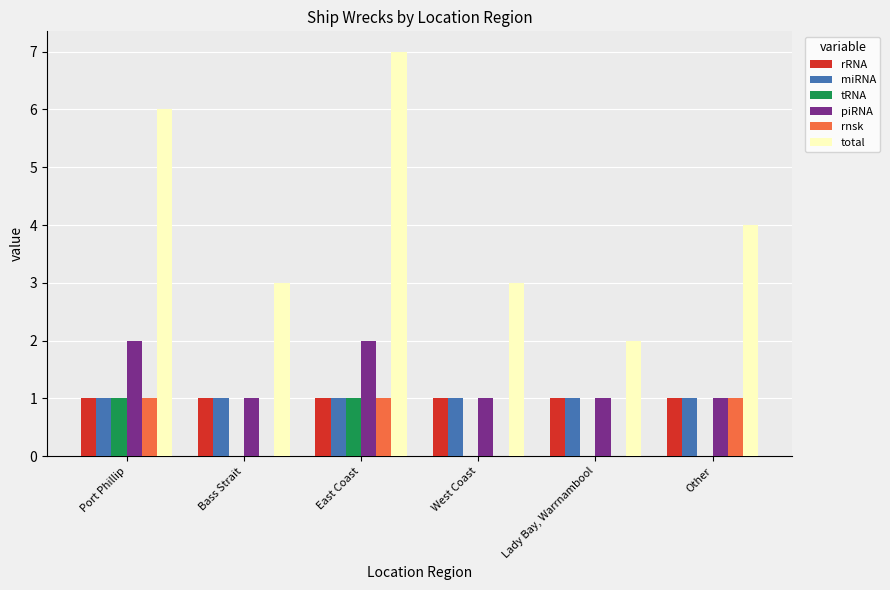

Which series has the largest total across all categories?

total